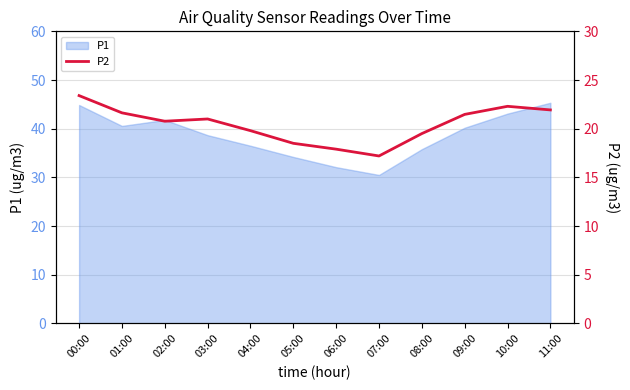

At which label is the value closest to 20?

04:00